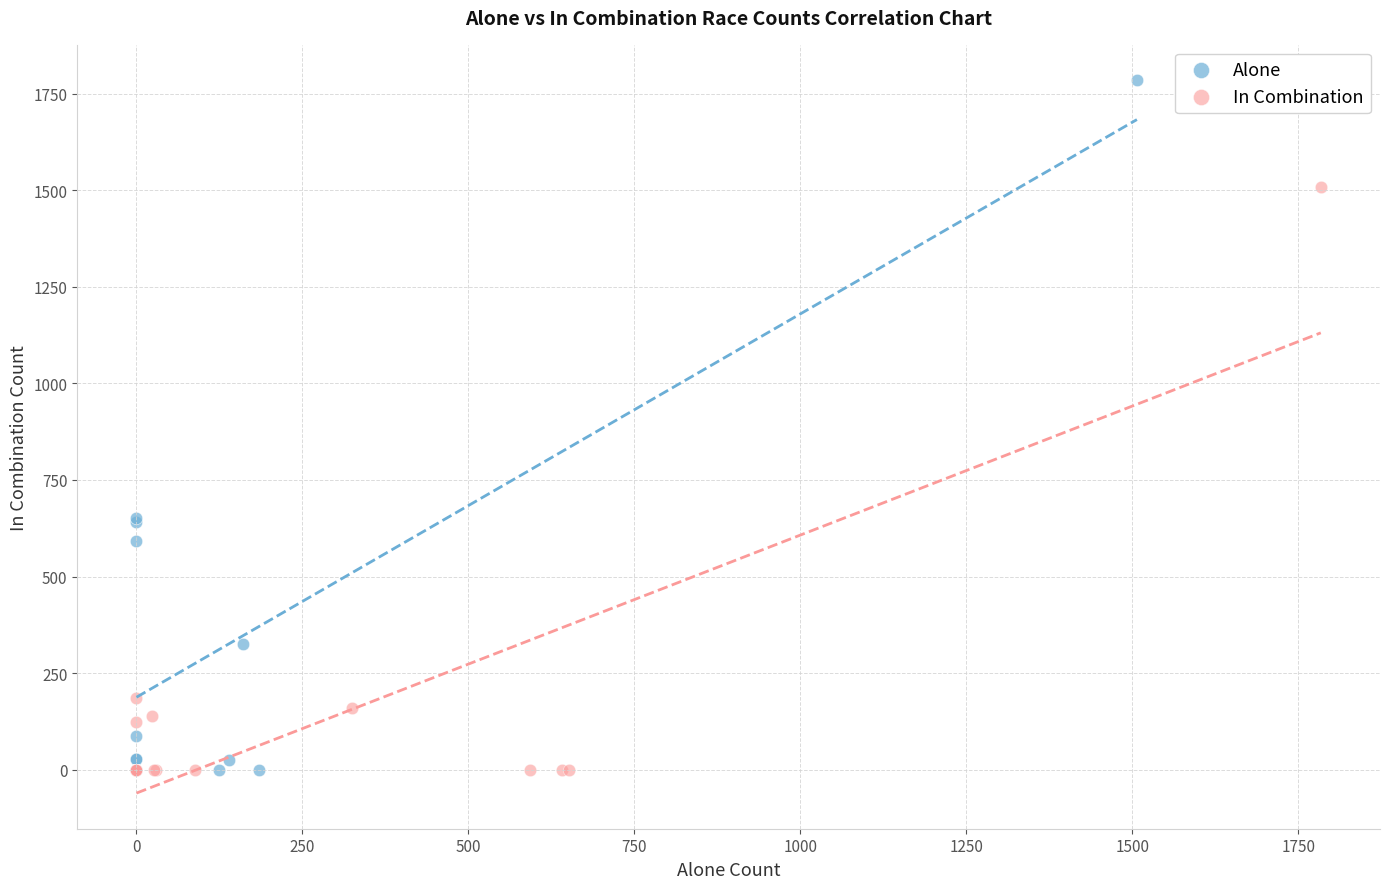

Which series has the widest spread of Y values?

Alone